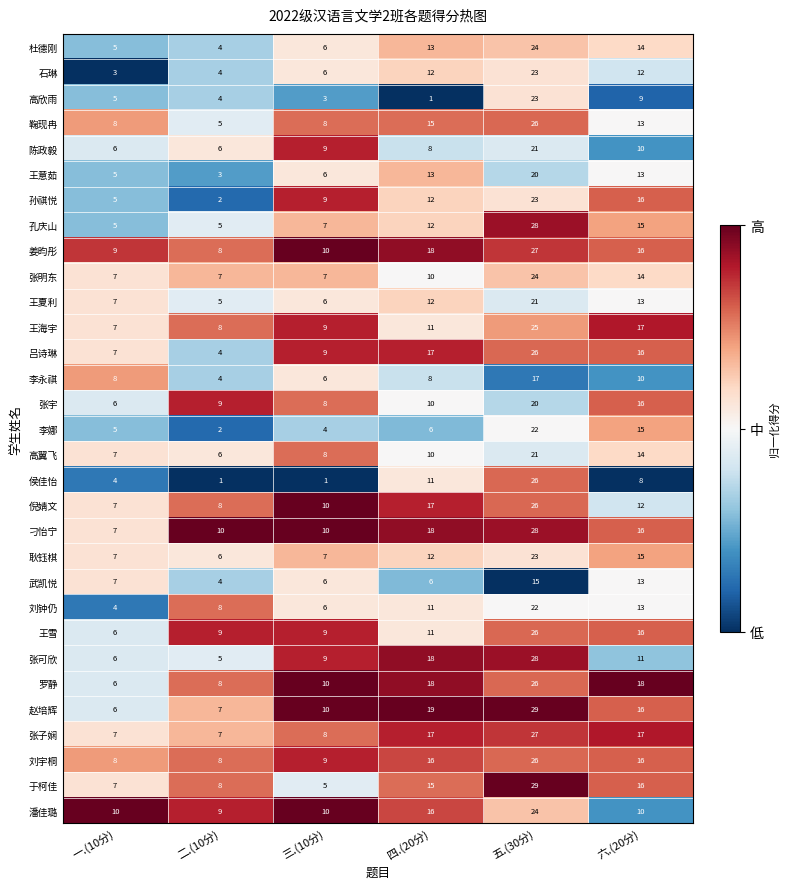

What is the total value across all series at 三.(10分)?

231